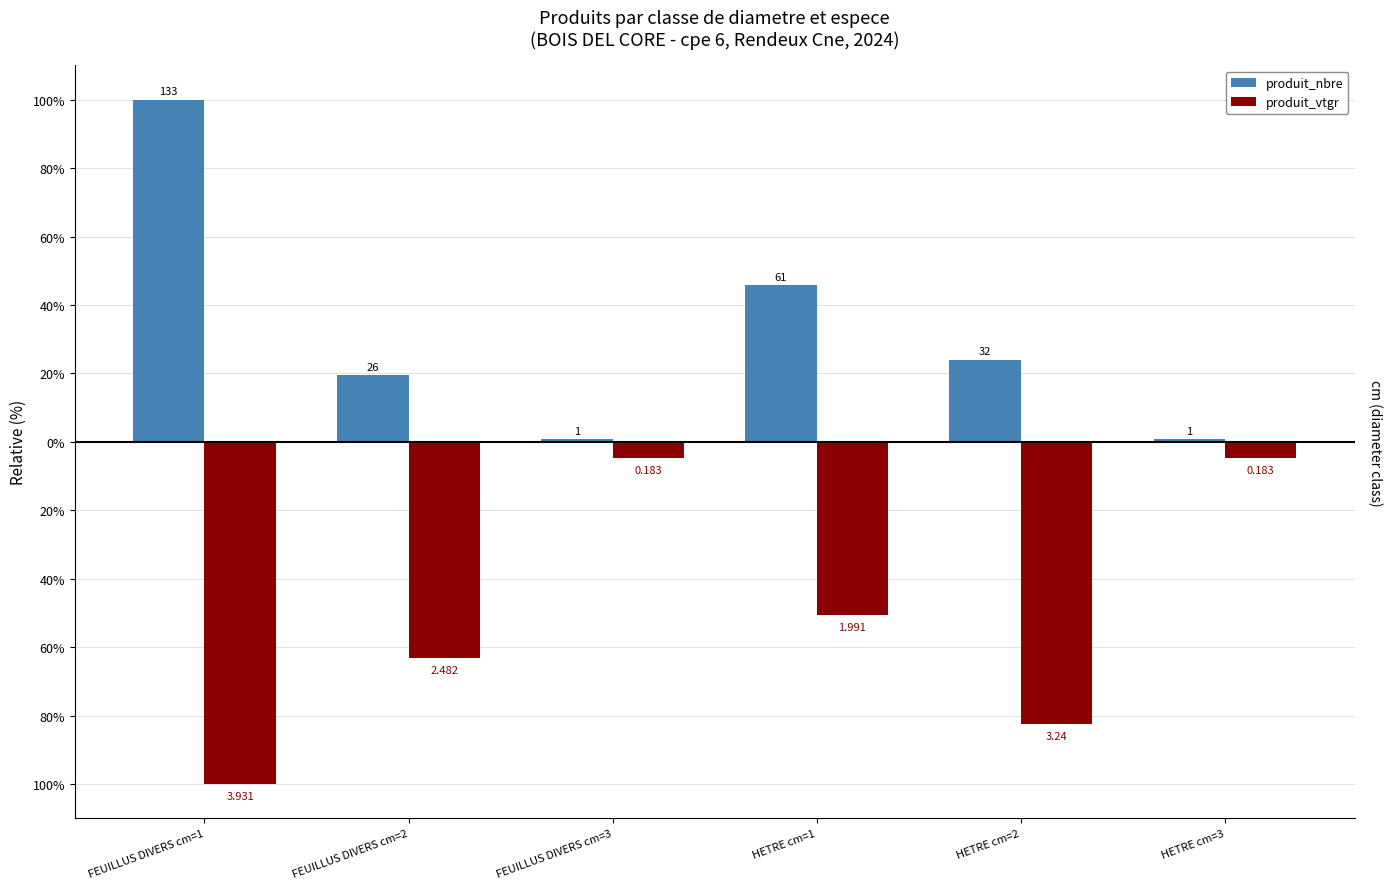

True or false: produit_vtgr has a value of -96.2 at FEUILLUS DIVERS cm=2.

False